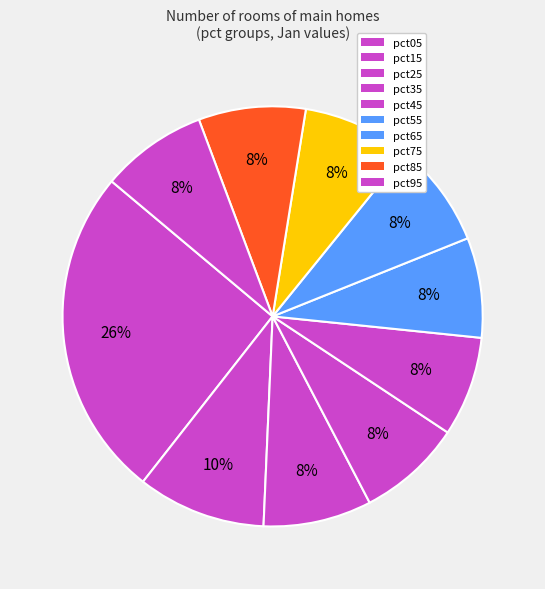

How many slices are in this pie chart?

10